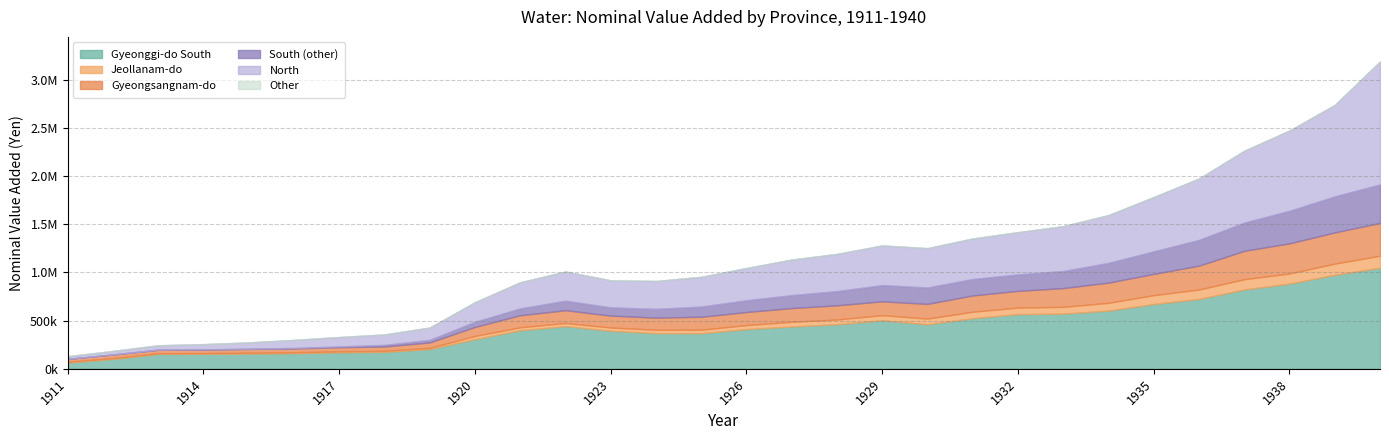

The value of Gyeongsangnam-do at 1916 is 39582.5. True or false?

True